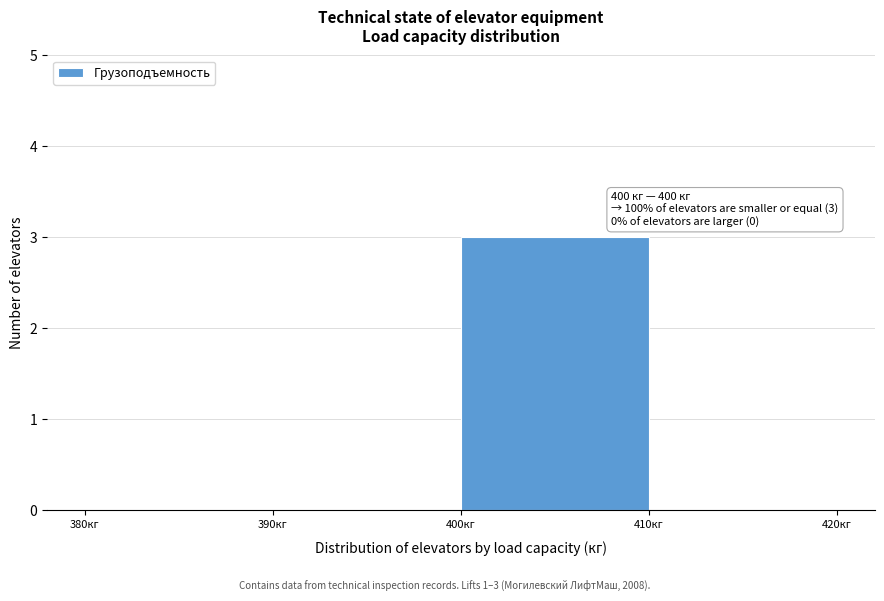

Over which range of the x-axis is the bar tallest?

400 to 410